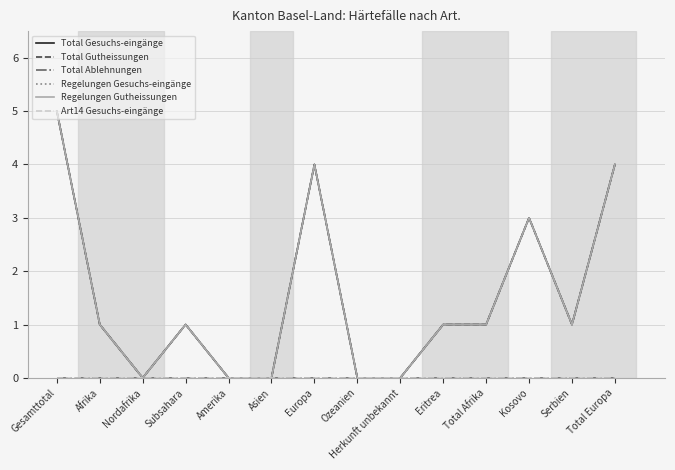

True or false: Regelungen Gutheissungen and Total Ablehnungen cross at least once.

False